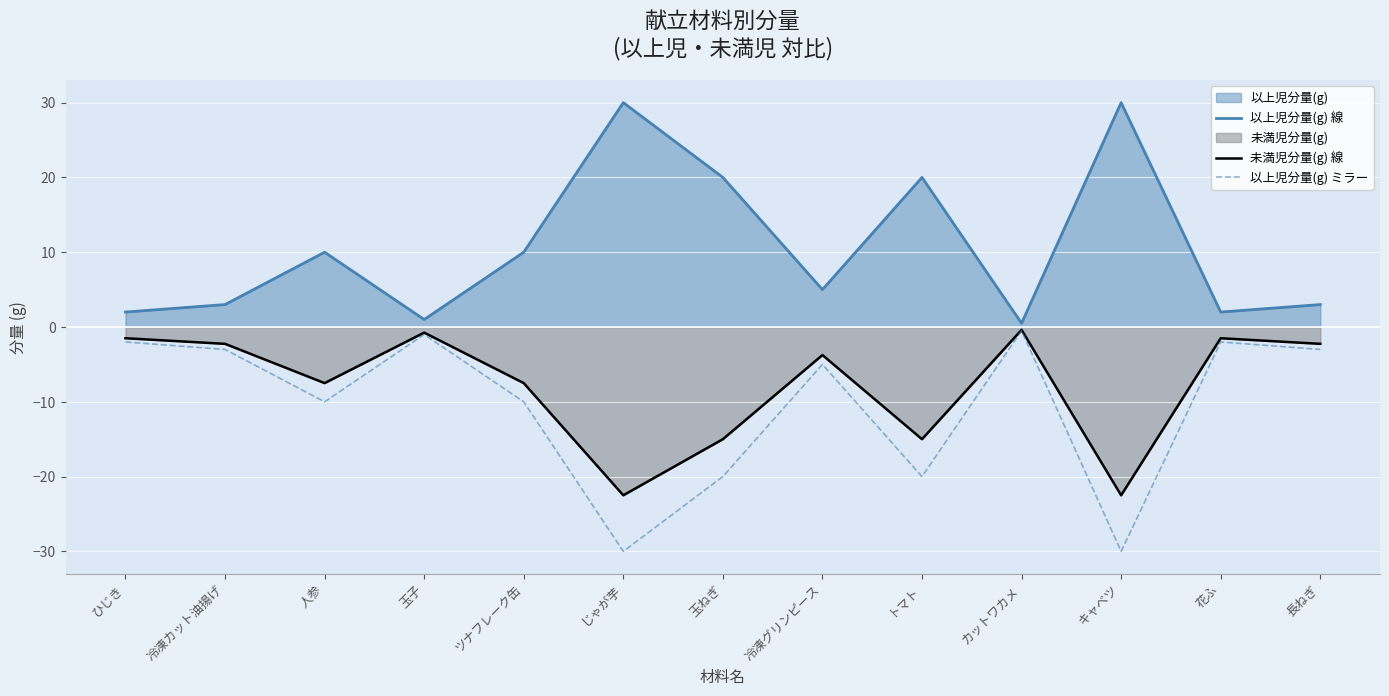

Rank the categories by 以上児分量(g) 線 value from highest to lowest.

じゃが芋, キャベツ, 玉ねぎ, トマト, 人参, ツナフレーク缶, 冷凍グリンピース, 冷凍カット油揚げ, 長ねぎ, ひじき, 花ふ, 玉子, カットワカメ